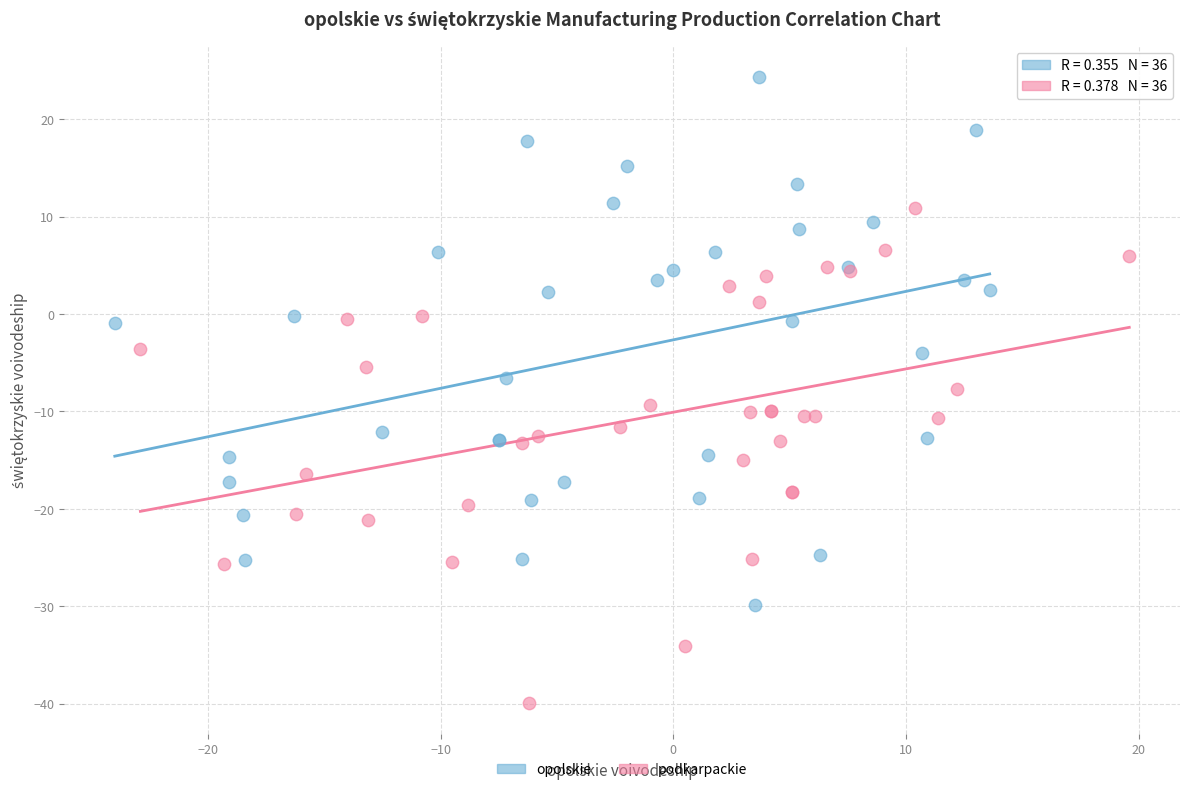

Which series reaches the maximum Y coordinate?

opolskie